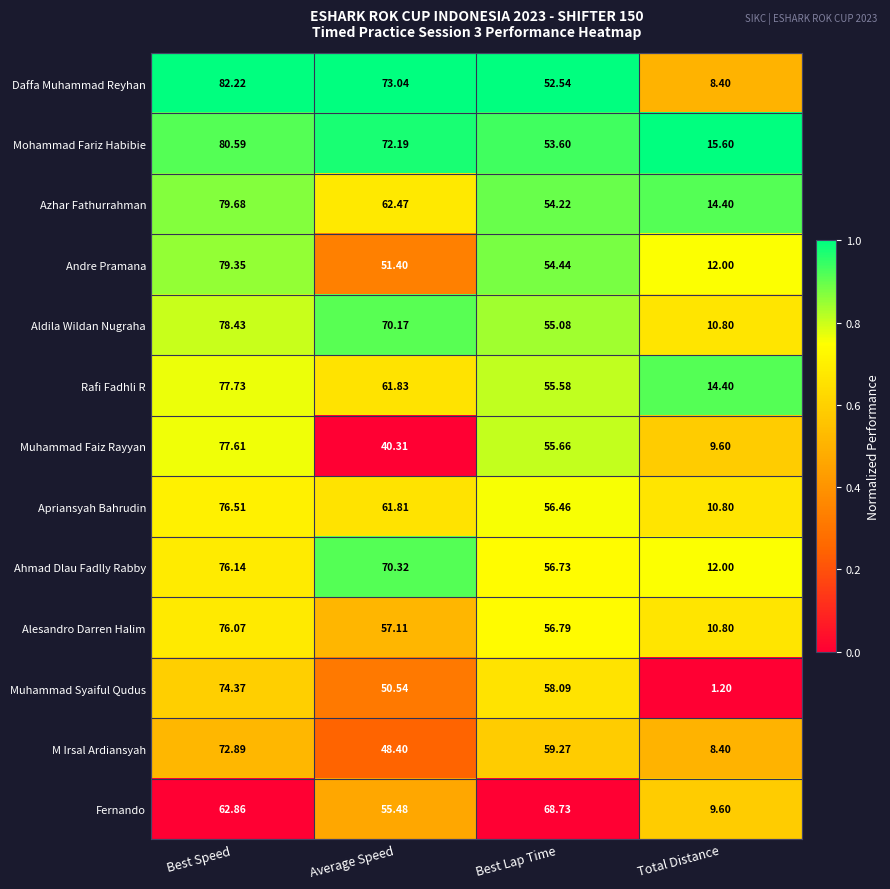

Where is Ahmad Dlau Fadlly Rabby nearest to the value 44?

Best Lap Time